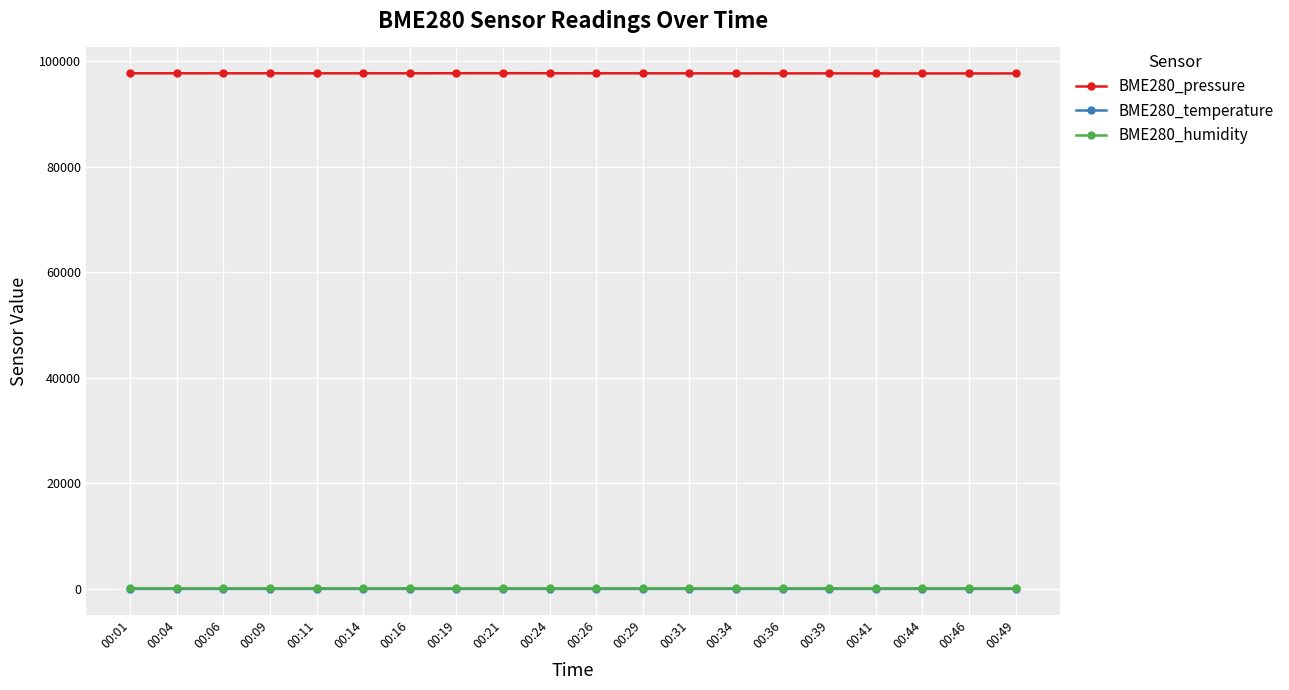

What is the value of the BME280_pressure point at the 3rd from the left?

97697.4